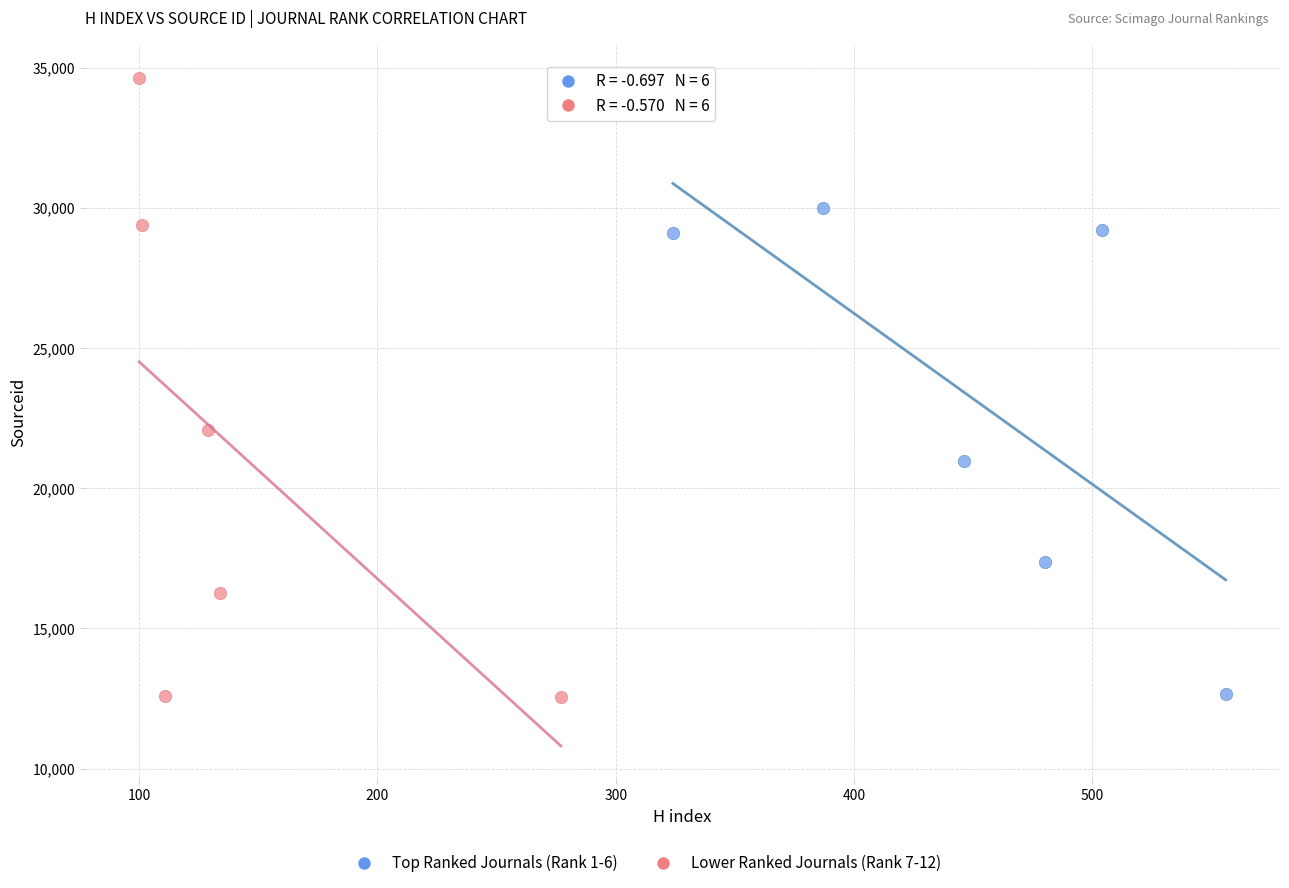

Which series has the widest spread of Y values?

Lower Ranked Journals (Rank 7-12)